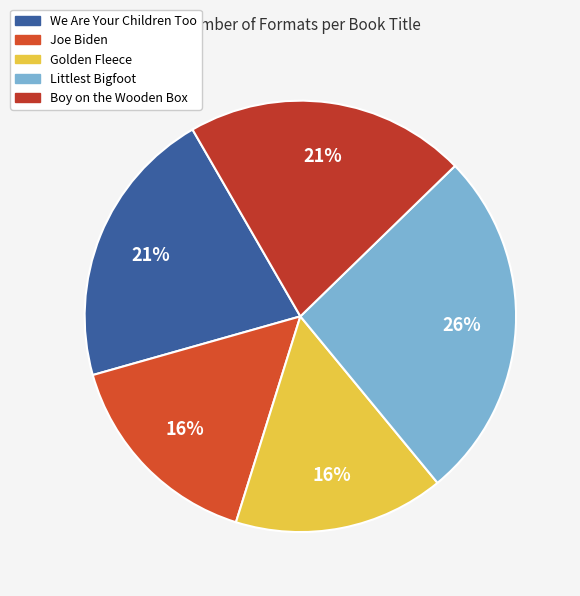

Which category has the smallest portion of the pie?

Joe Biden